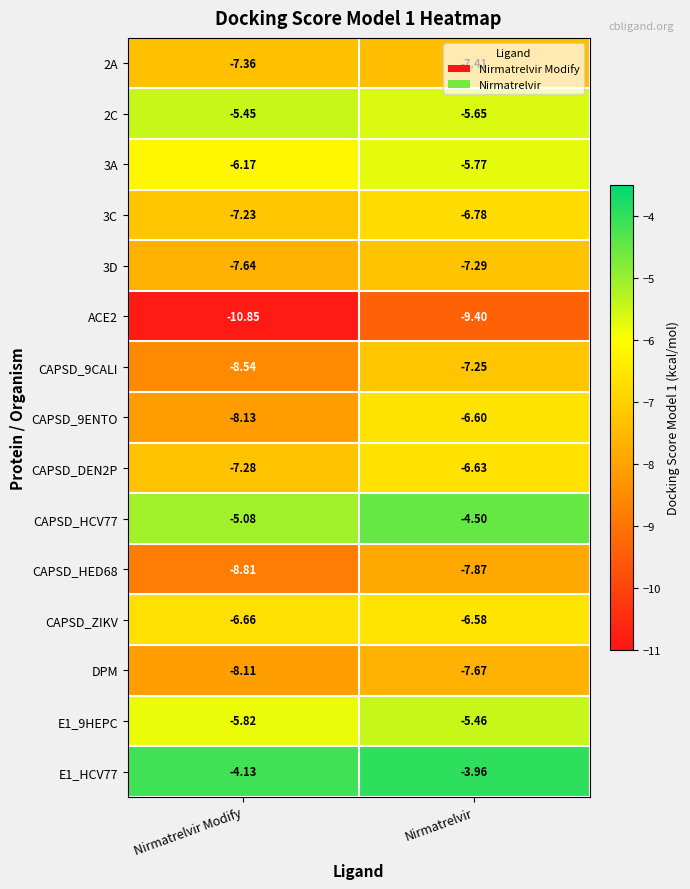

Count the number of data series in this chart.

15